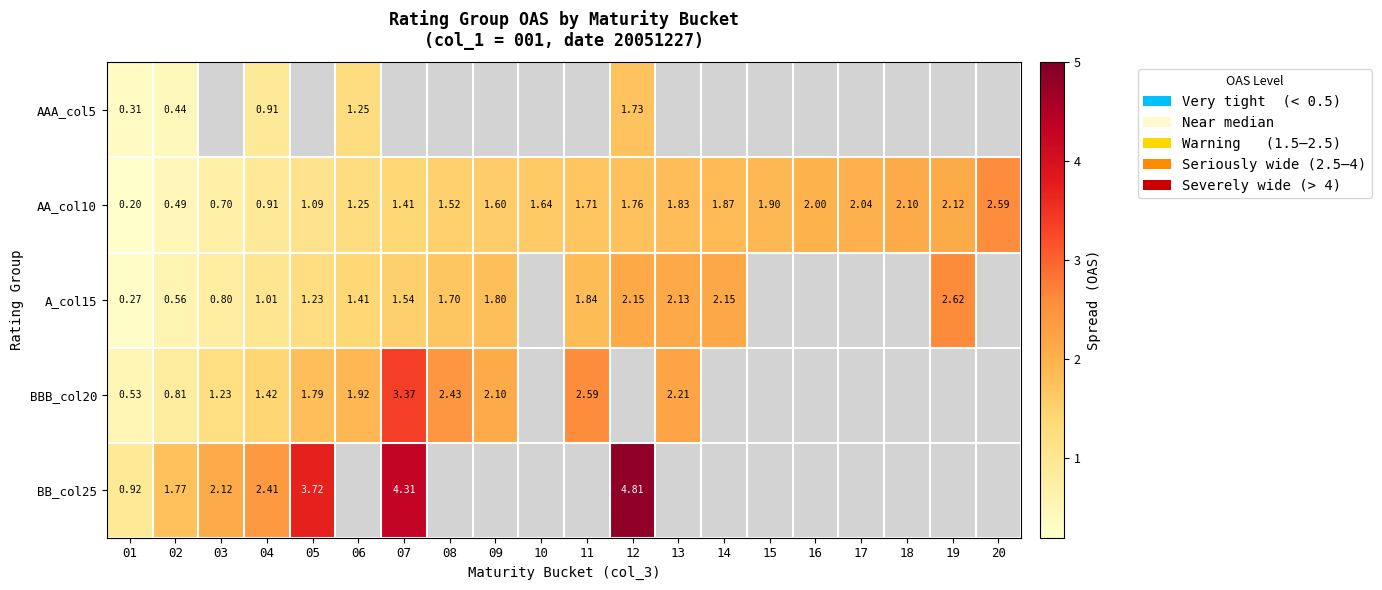

Rank the series by their maximum value, from lowest to highest.

AAA_col5, AA_col10, A_col15, BBB_col20, BB_col25